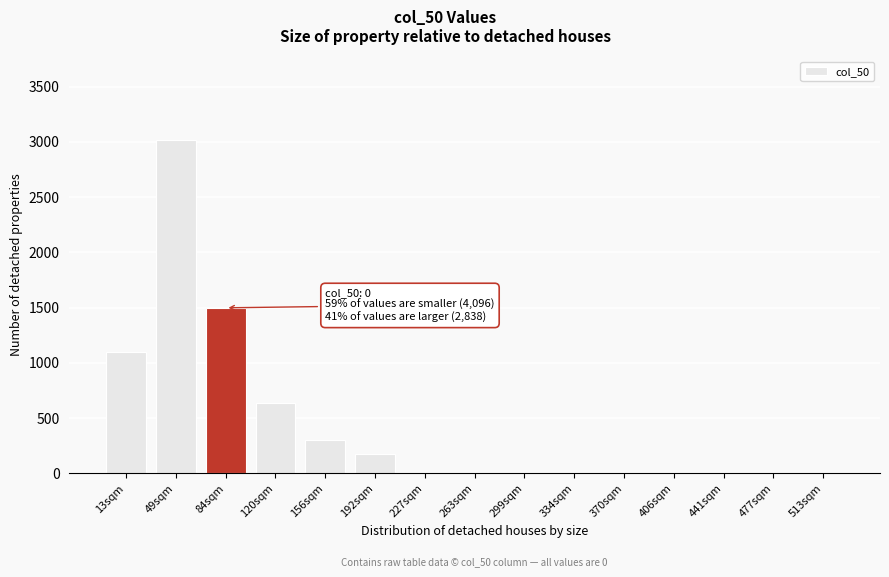

Reading left to right, what are all the values shown in this chart?

13sqm=1094	49sqm=3018	84sqm=1498	120sqm=634	156sqm=303	192sqm=175	227sqm=0	263sqm=0	299sqm=0	334sqm=0	370sqm=0	406sqm=0	441sqm=0	477sqm=0	513sqm=0